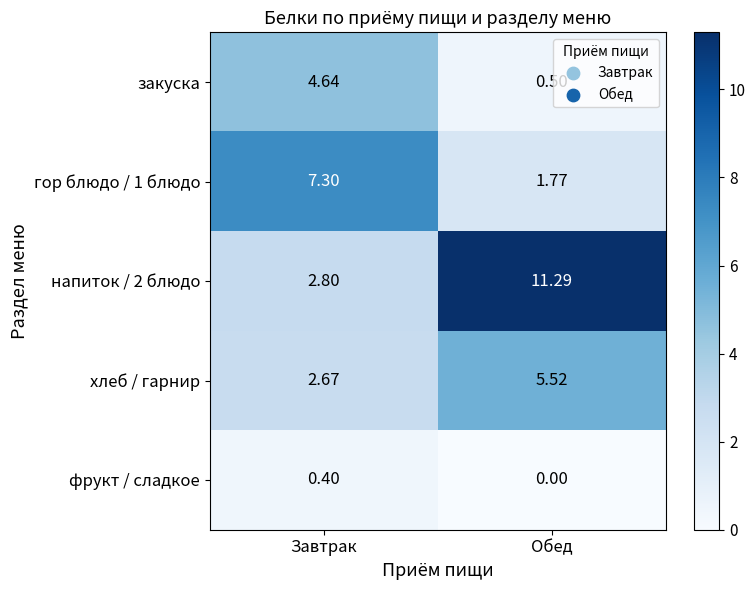

At which label is фрукт / сладкое closest to 0?

Обед